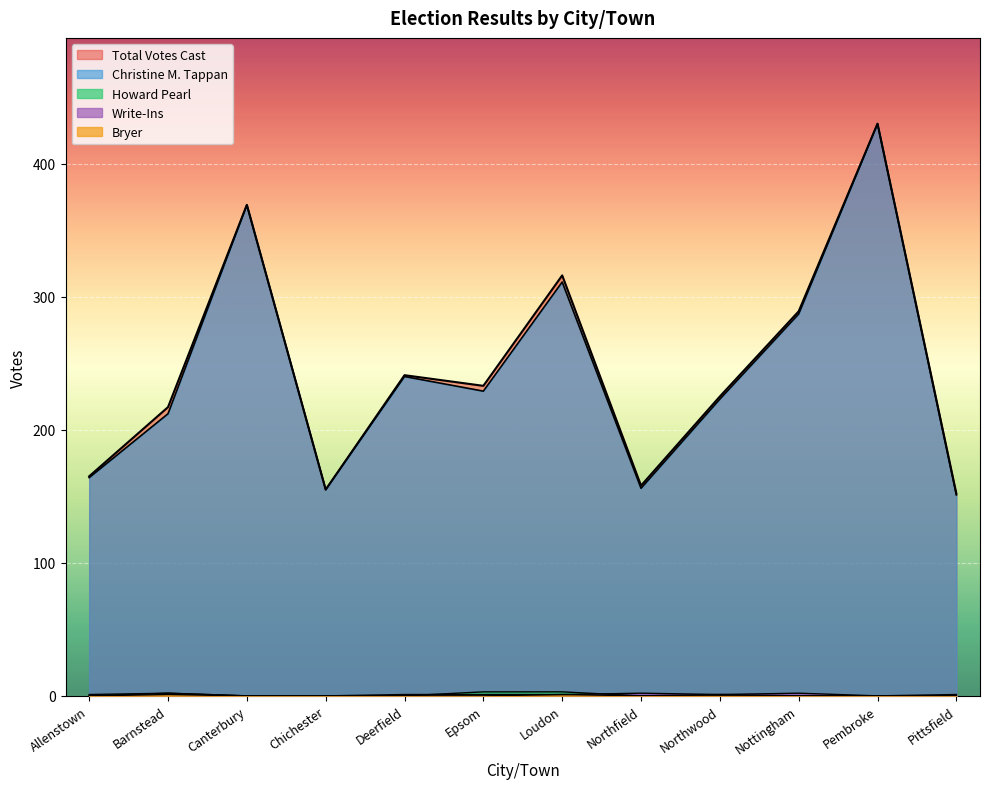

True or false: Howard Pearl has more than 0 interior local peaks.

True